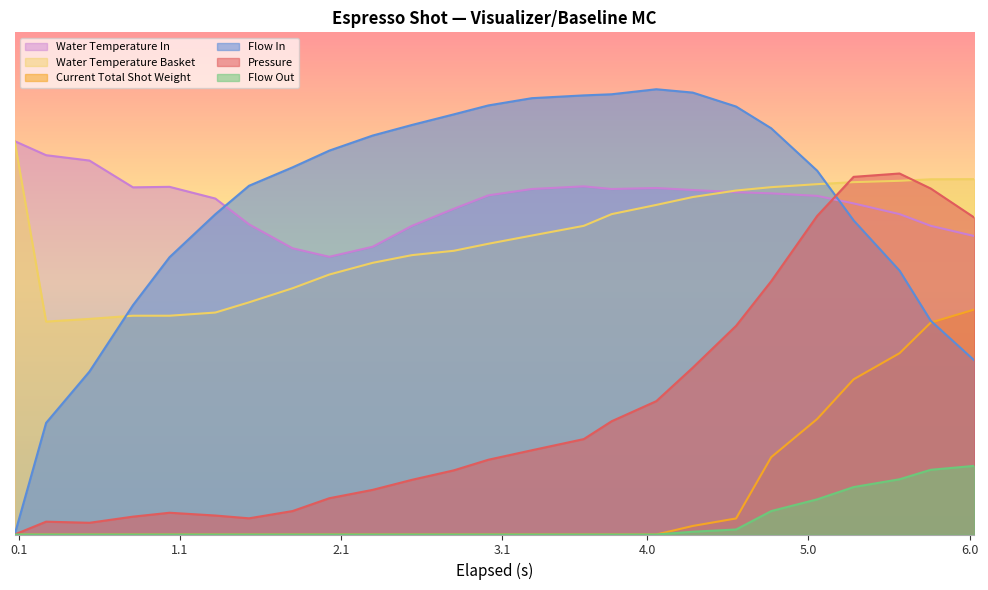

At how many categories does at least one series exceed 75?

14